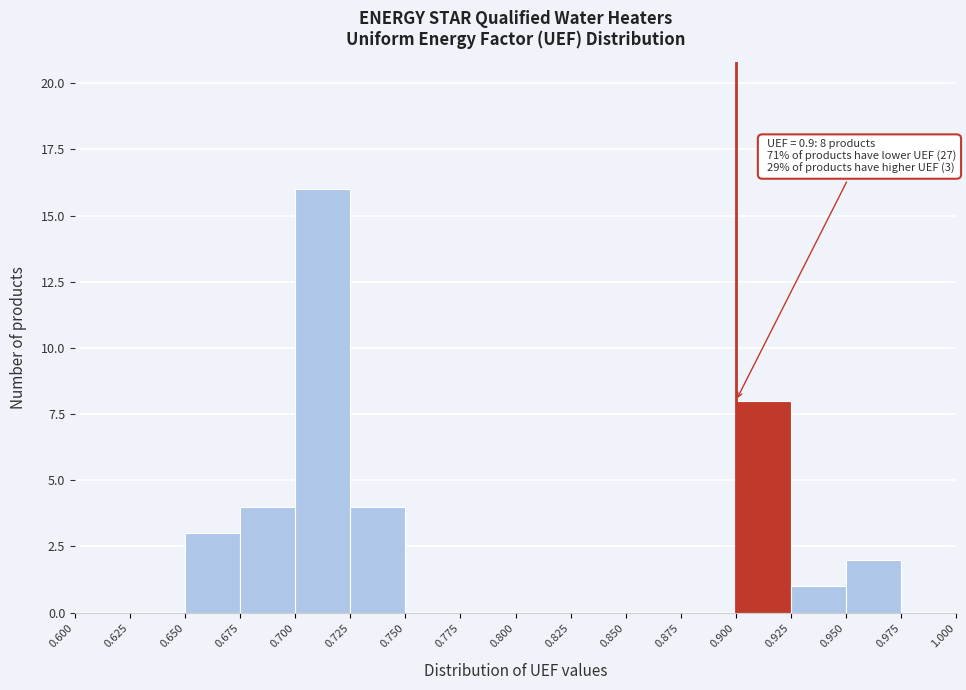

Over which range of the x-axis is the bar tallest?

0.700 to 0.725